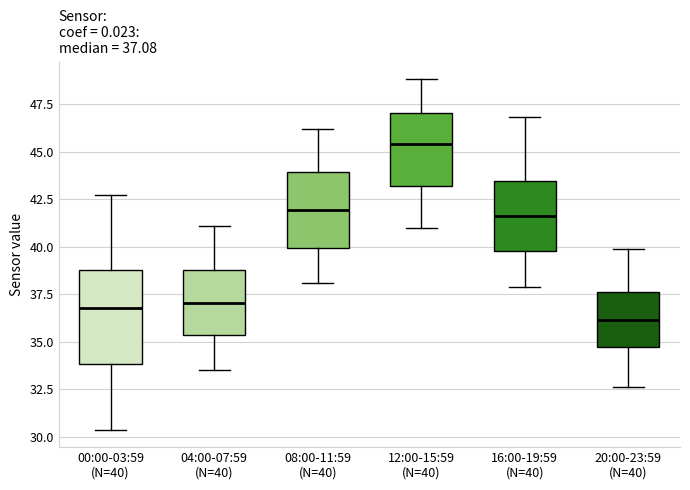

Which box has the highest median line?

12:00-15:59 (N=40)